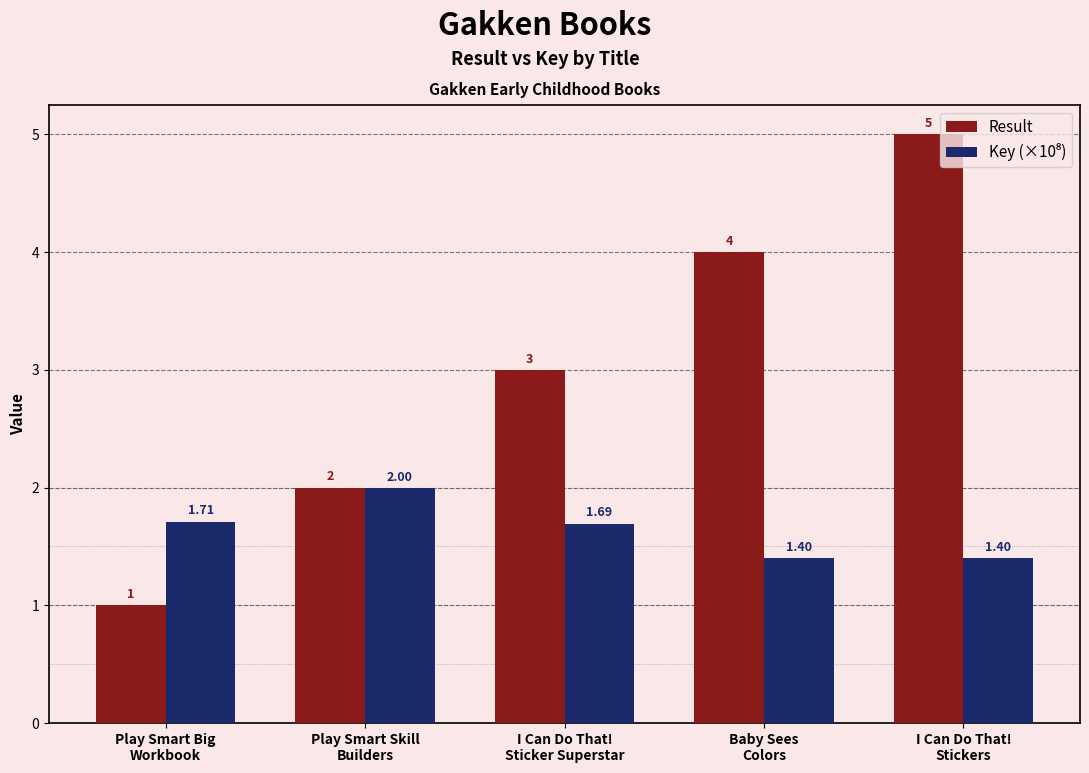

Which series has the largest total across all categories?

Result